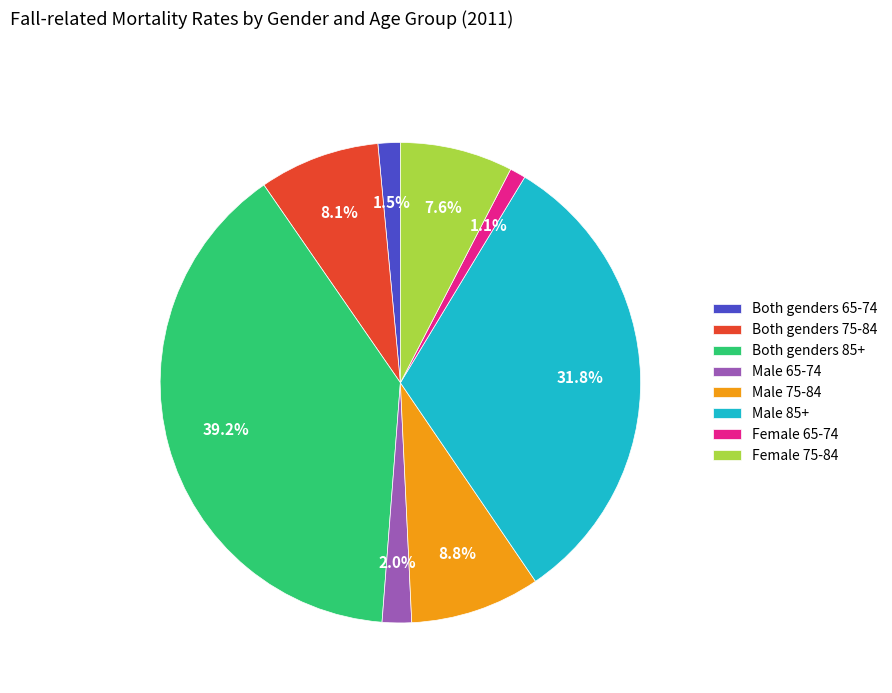

Which category has the biggest portion of the pie?

Both genders 85+